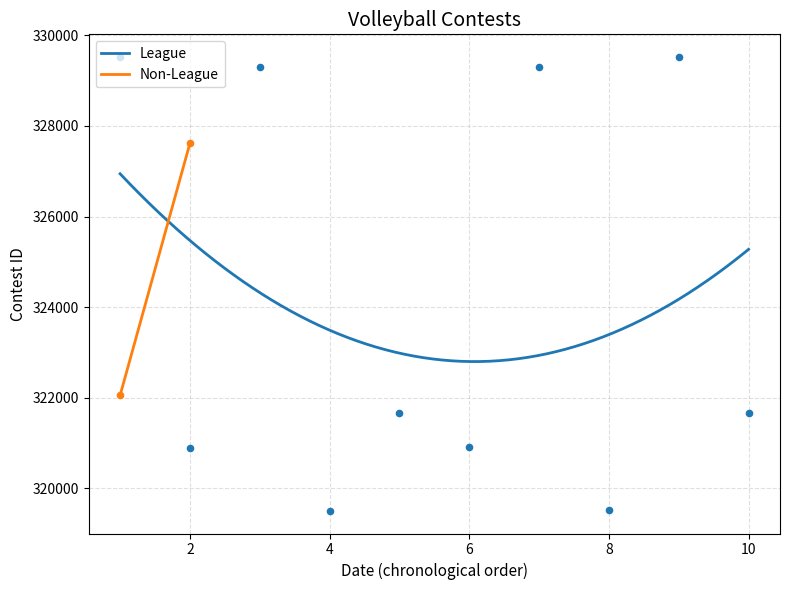

Which has a higher value, 4 or 6?

4